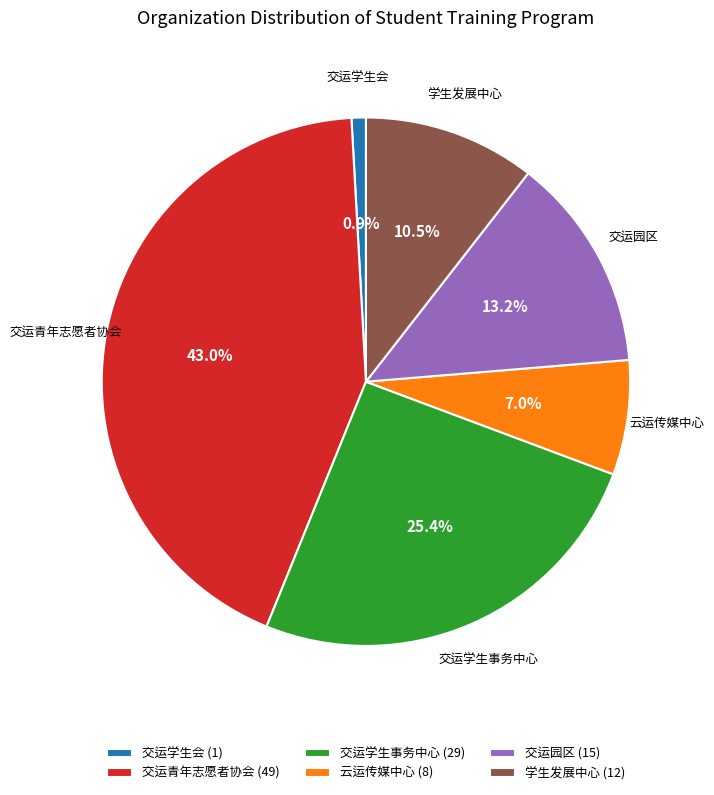

Is 交运青年志愿者协会 the majority of the pie?

No